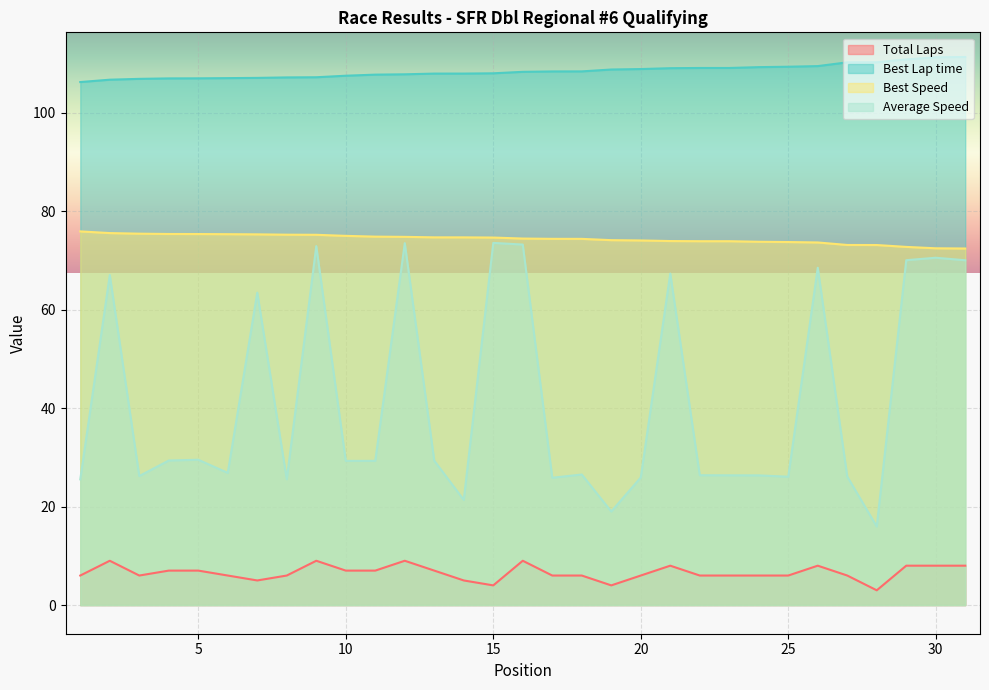

How many lines are shown in the chart?

4